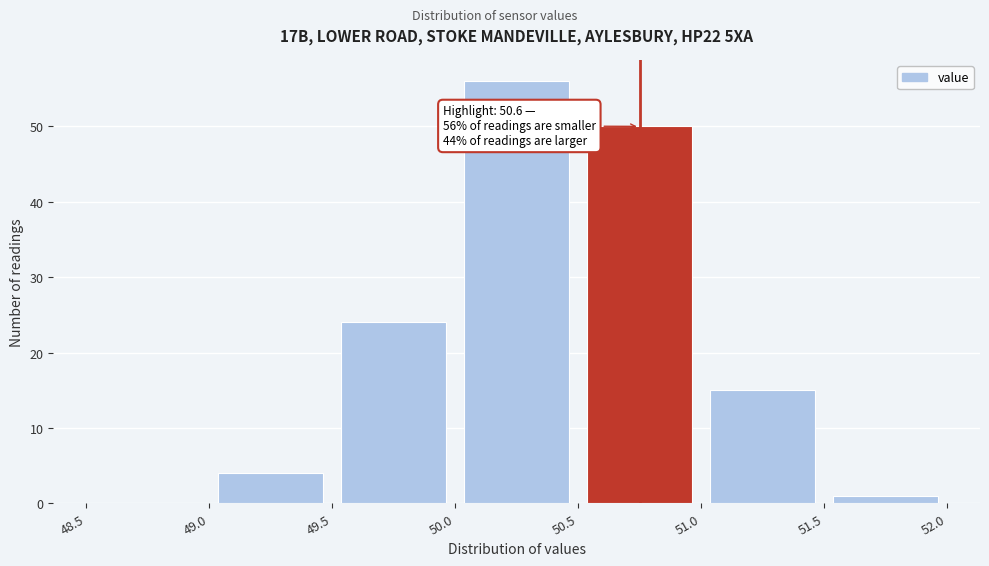

Which range on the x-axis has the tallest bar?

50.0 to 50.5